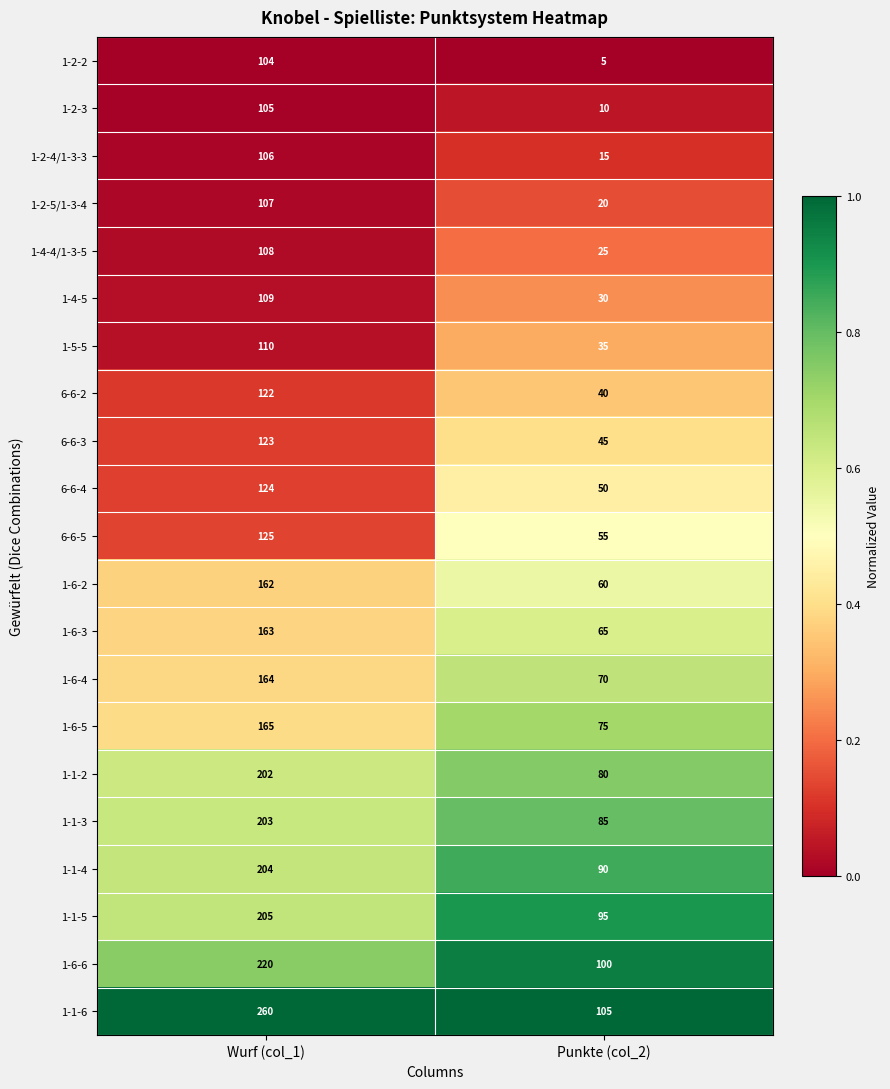

At which category does the chart reach its peak across all series?

Wurf (col_1)